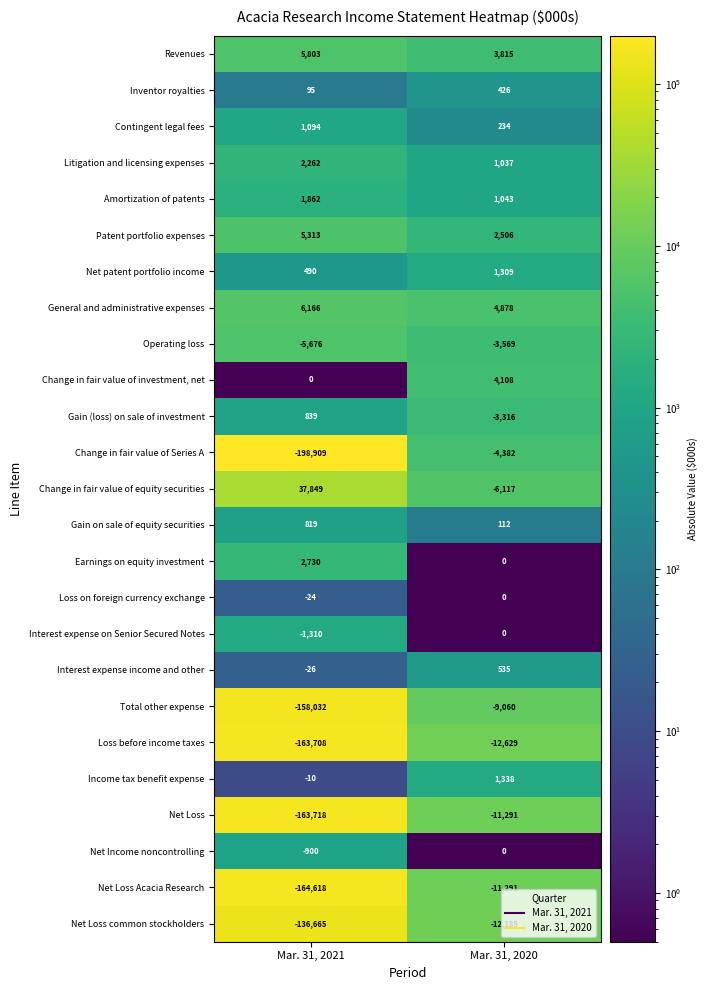

Is it true that Net Loss common stockholders equals -16462 at Mar. 31, 2020?

False